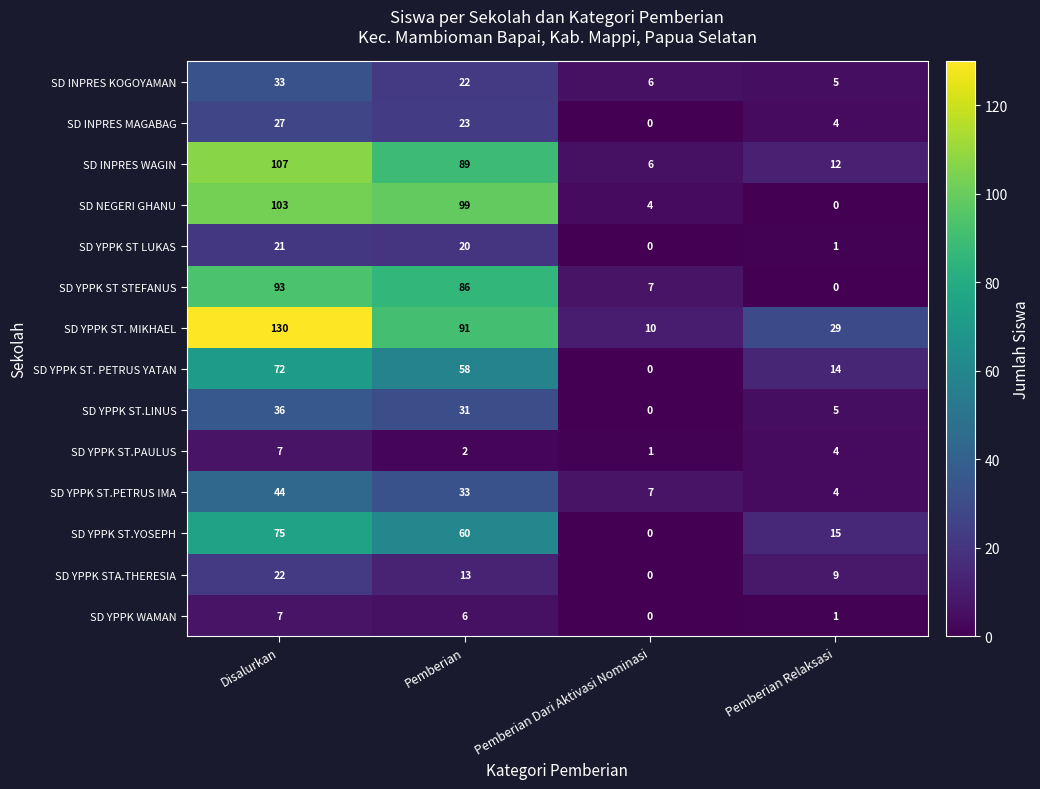

What is the sum of the SD INPRES KOGOYAMAN values at Pemberian and Disalurkan?

55